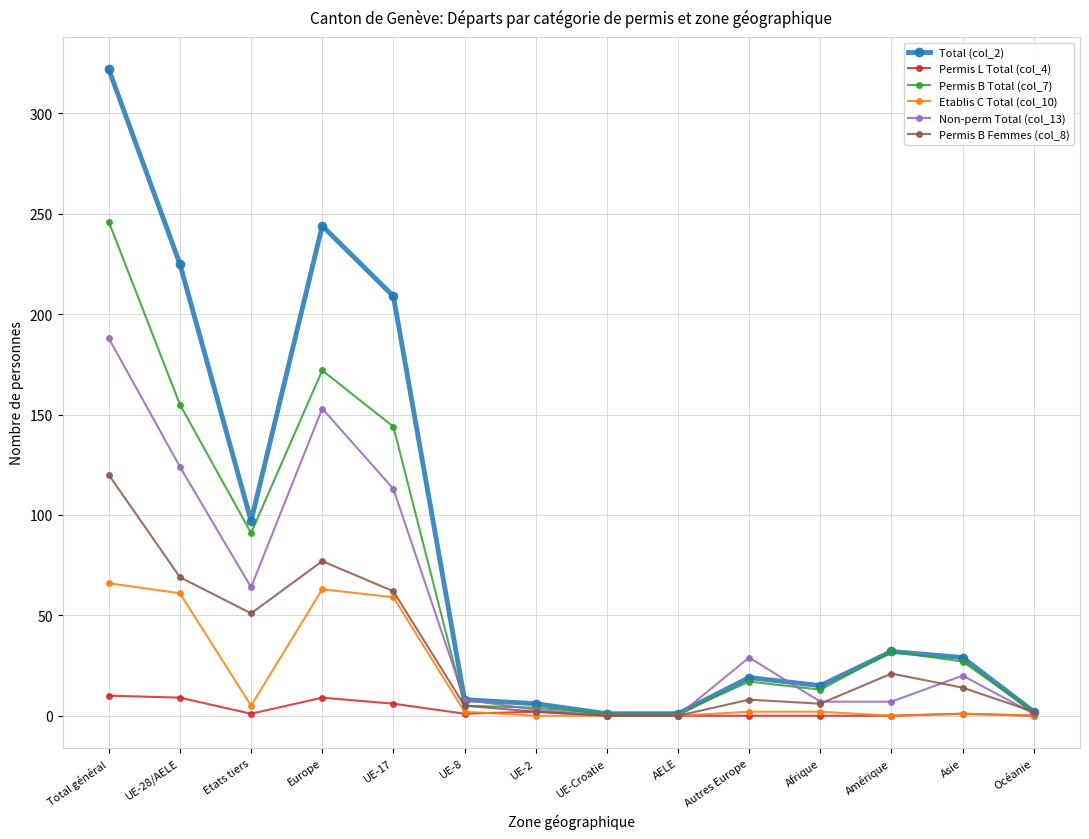

The value of Non-perm Total (col_13) at Europe is 224. True or false?

False